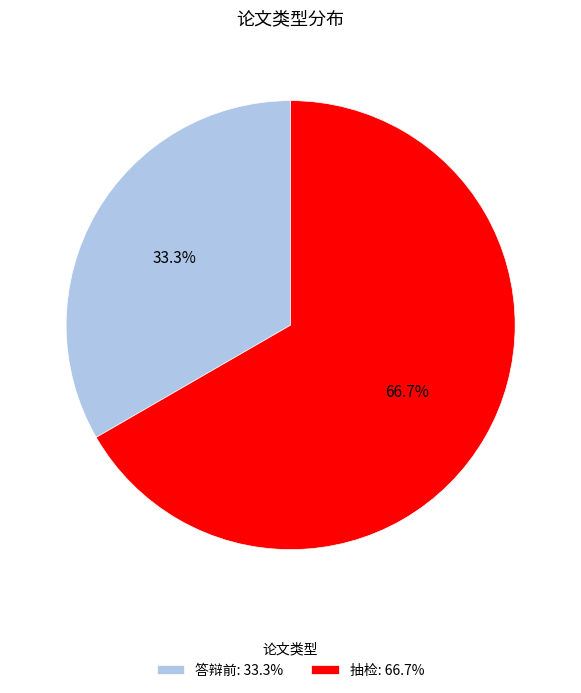

To the nearest percent, what percentage of the pie is 抽检?

67%